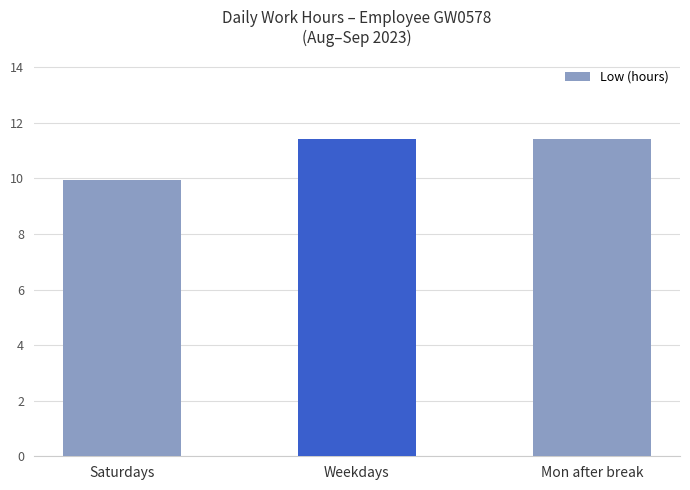

How many values exceed 11?

2